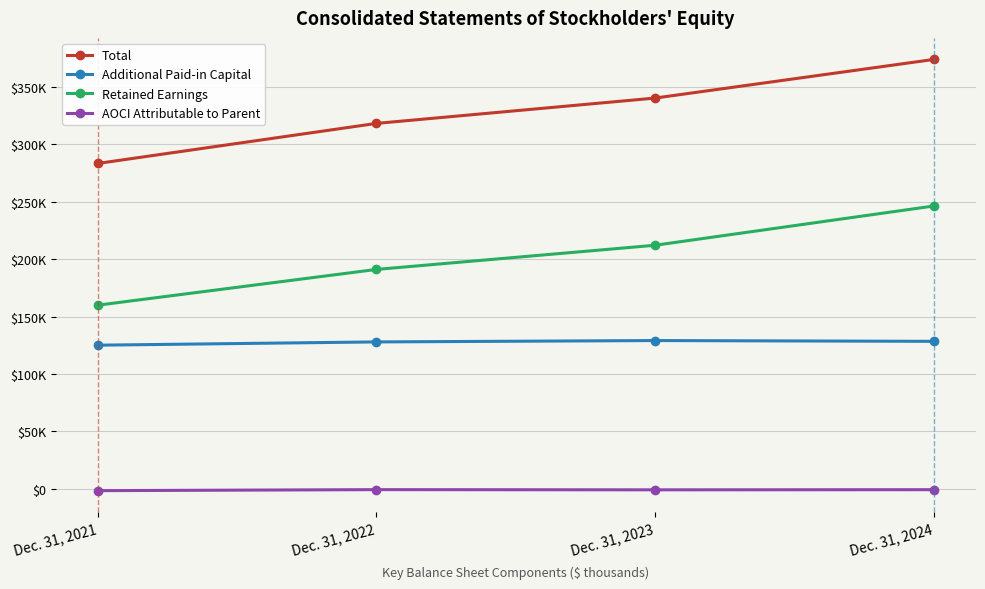

Does the chart display data point markers on the line(s)?

Yes